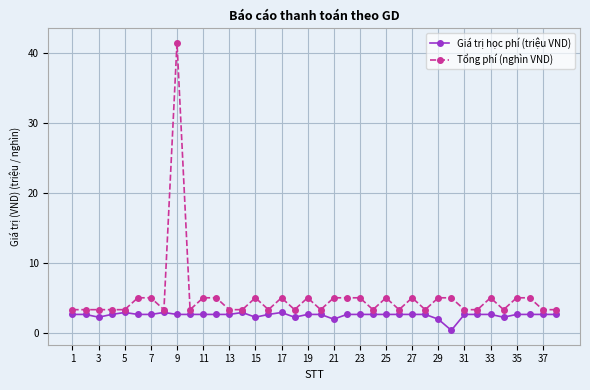

Rank the series by their average value, from highest to lowest.

Tổng phí (nghìn VND), Giá trị học phí (triệu VND)